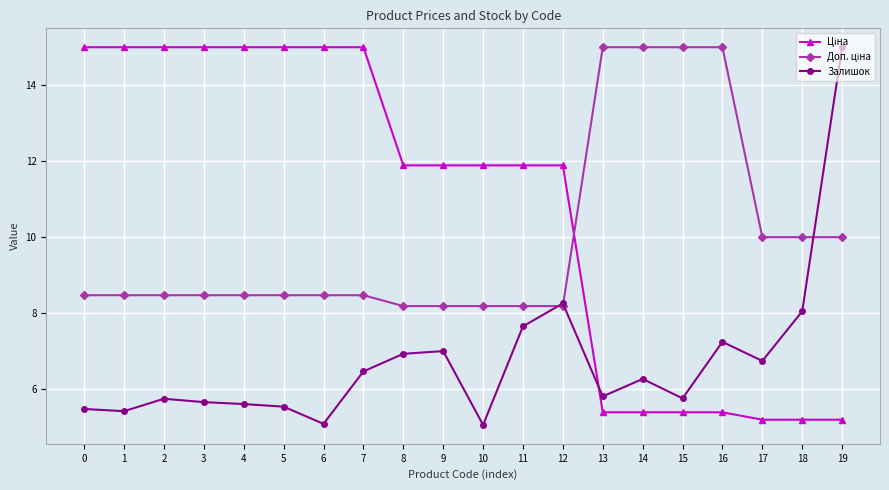

What is the total value across all series at 18?

23.2